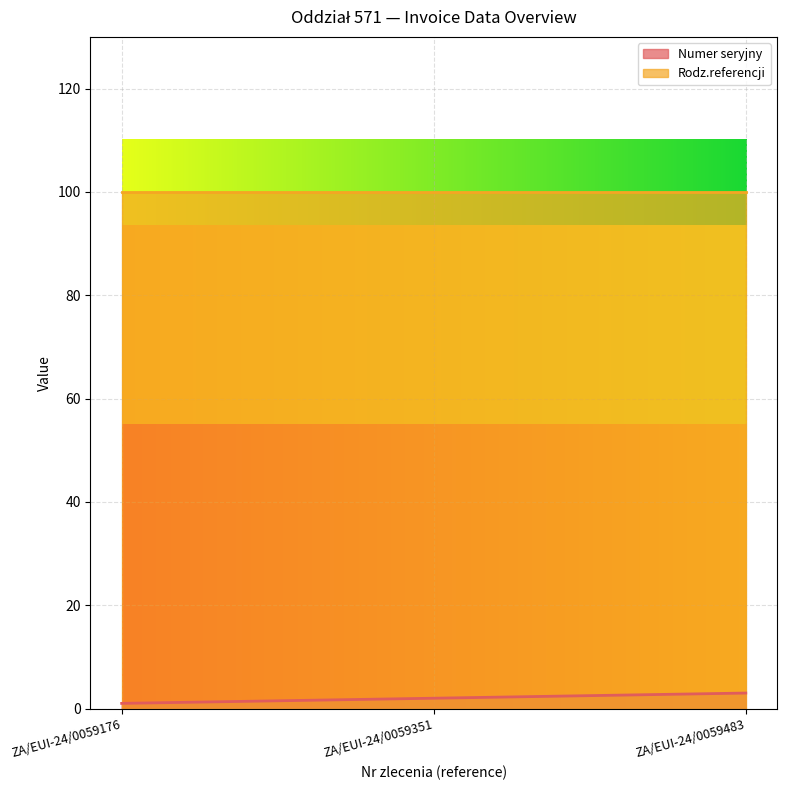

Does the chart display data point markers on the line(s)?

No